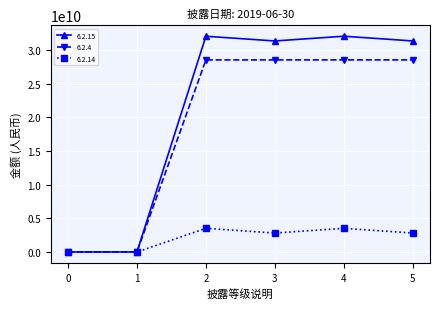

What is the value of the 6.2.4 point at the 5th from the left?

28526494276.1